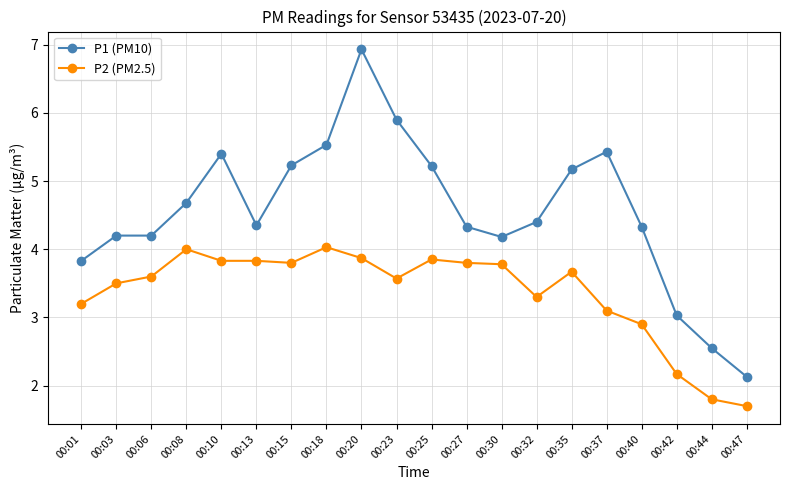

At which category does the chart reach its minimum across all series?

00:47